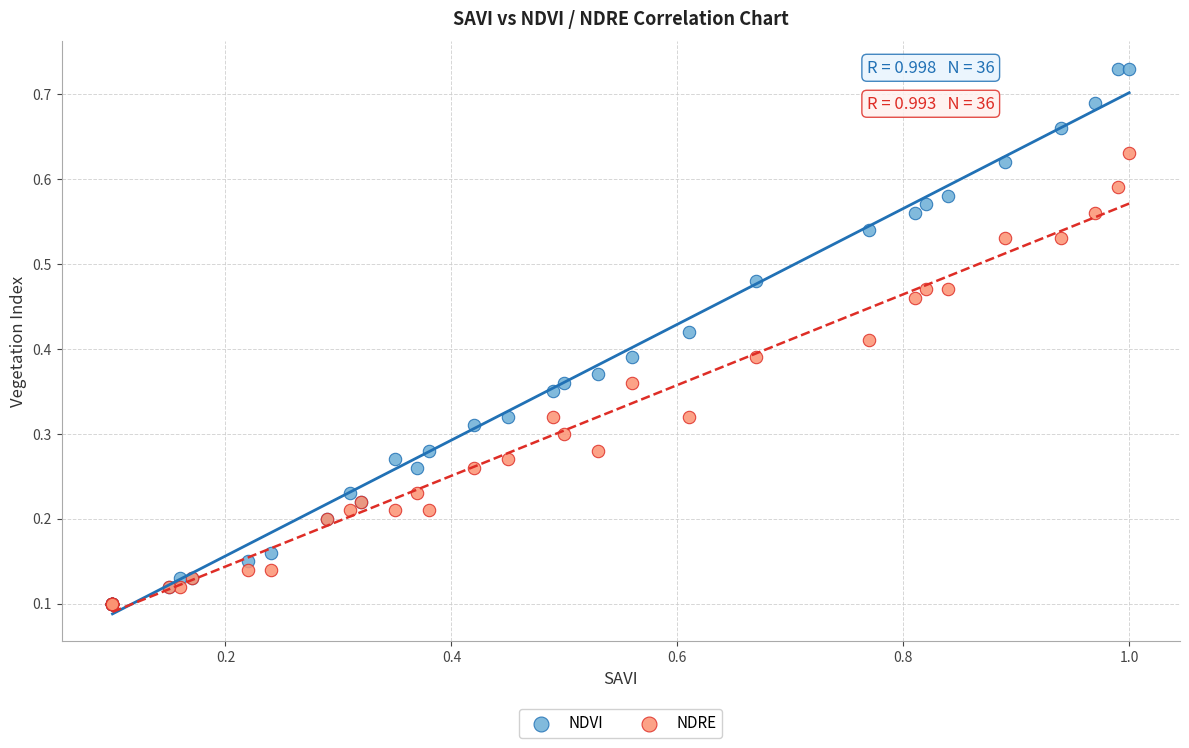

What are all the series names shown in the legend?

NDVI, NDRE